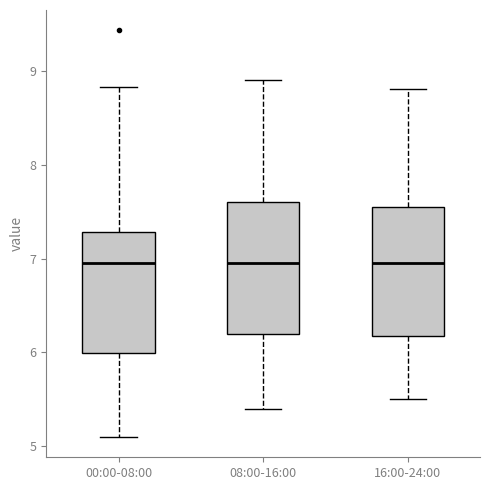

Reading left to right, read every box against the y-axis: the position of its median line, the range the box covers, and the ends of its whiskers. The values are not printed on the chart, so give them approximately, as read against the axis.

00:00-08:00: median 7.0, box 6.0 to 7.3, whiskers 5.1 to 8.8
08:00-16:00: median 7.0, box 6.2 to 7.6, whiskers 5.4 to 8.9
16:00-24:00: median 7.0, box 6.2 to 7.6, whiskers 5.5 to 8.8